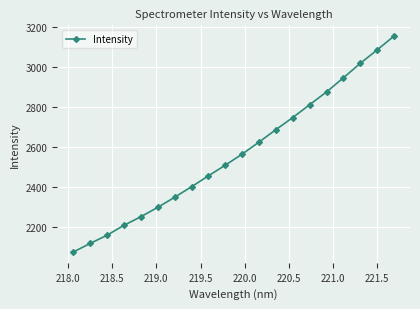

What is the difference between the maximum and minimum values?

1076.3